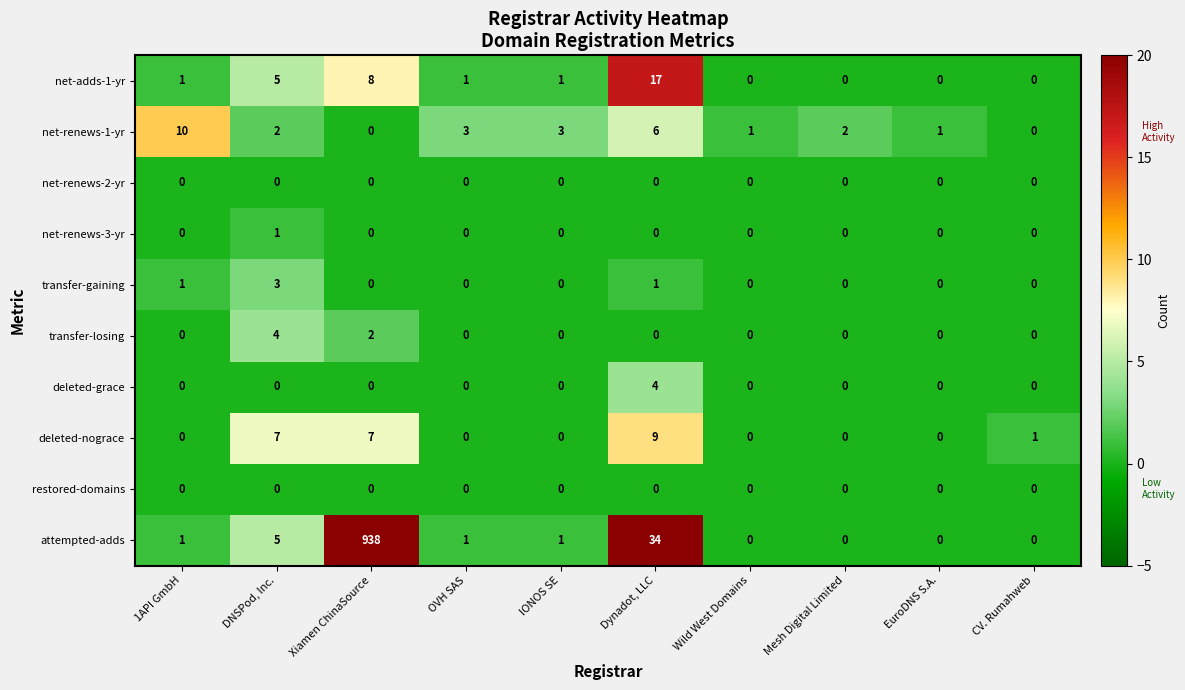

What is the maximum value shown in the chart?

938